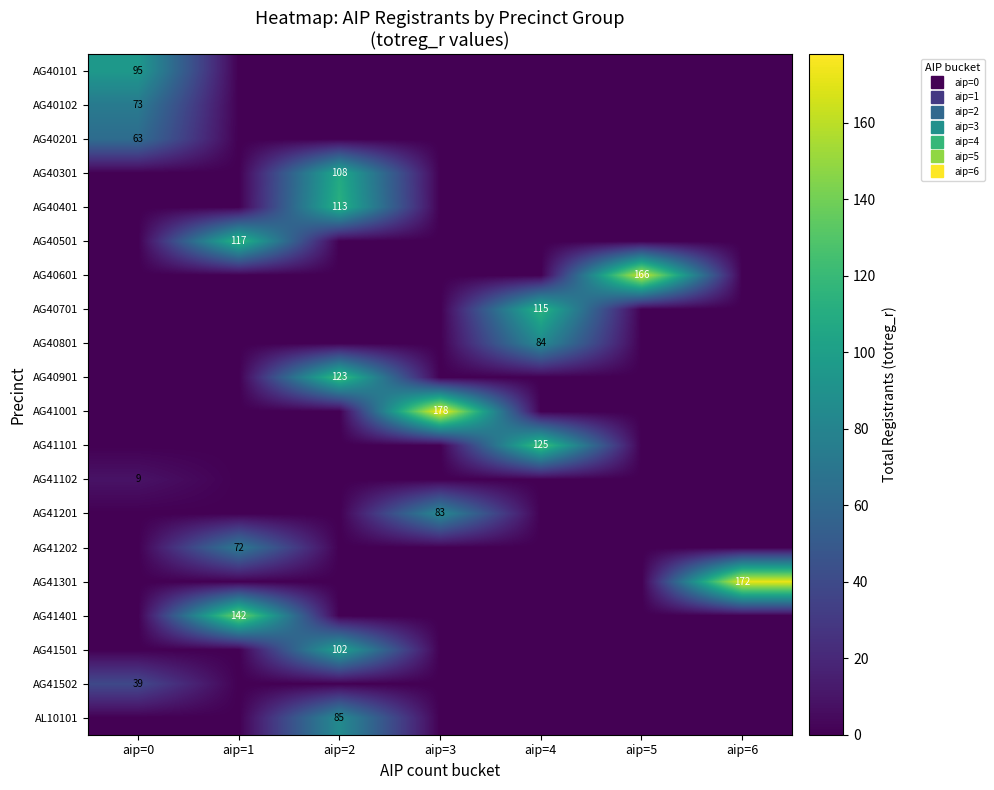

Rank the categories by AG41101 value from highest to lowest.

aip=4, aip=0, aip=1, aip=2, aip=3, aip=5, aip=6